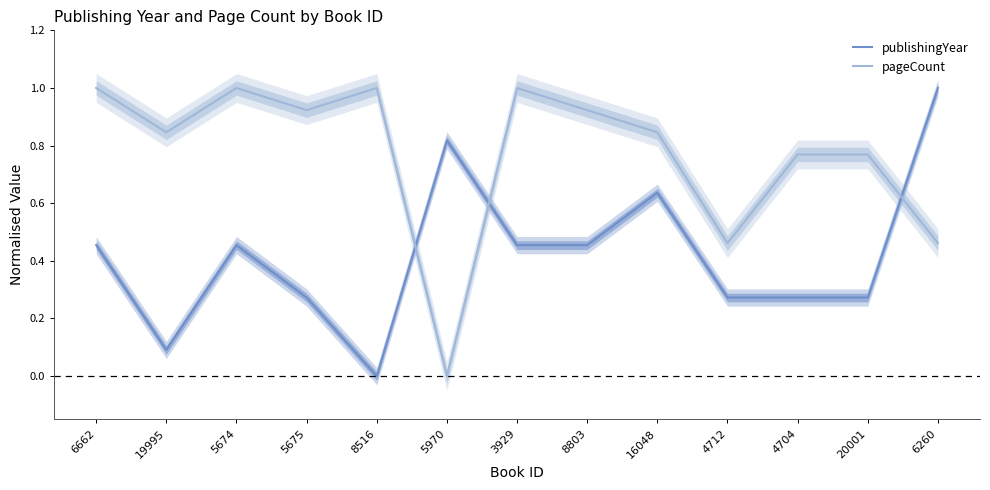

True or false: pageCount has a value of 0.8 at 4704.

True